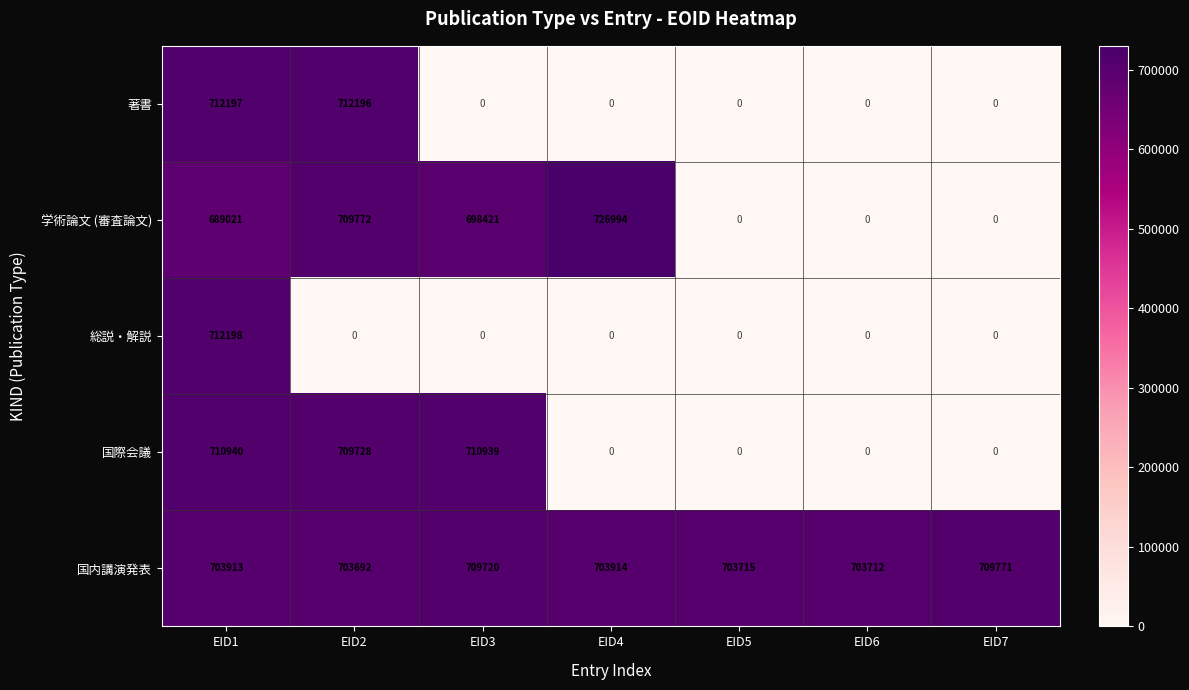

Rank the series by their maximum value, from highest to lowest.

学術論文 (審査論文), 総説・解説, 著書, 国際会議, 国内講演発表